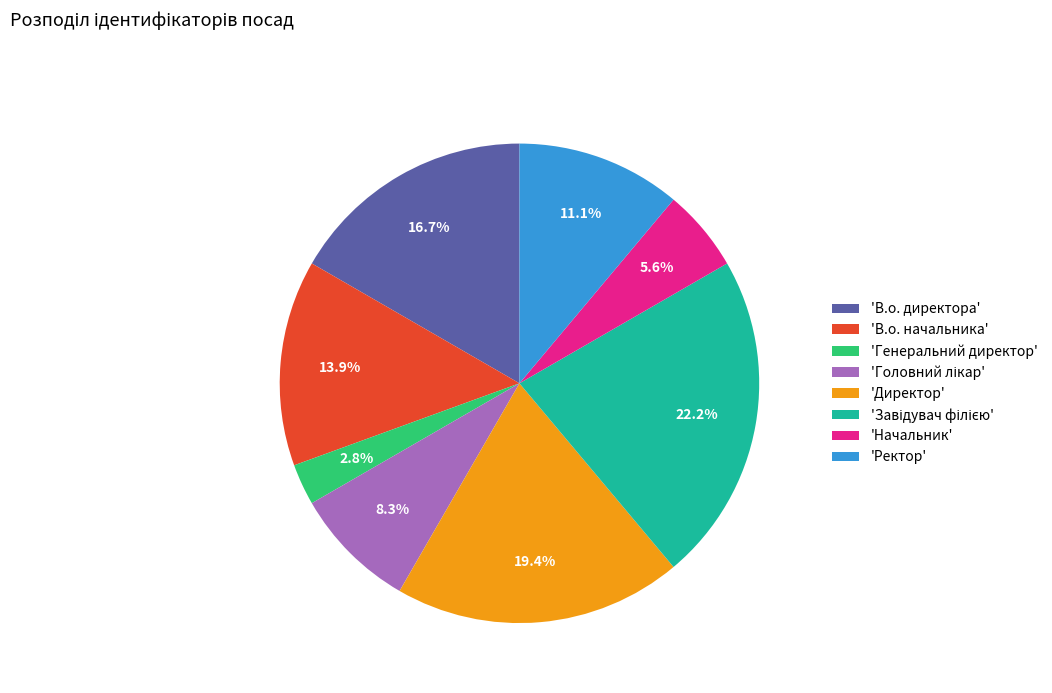

What is the smallest slice in the pie chart?

'Генеральний директор'